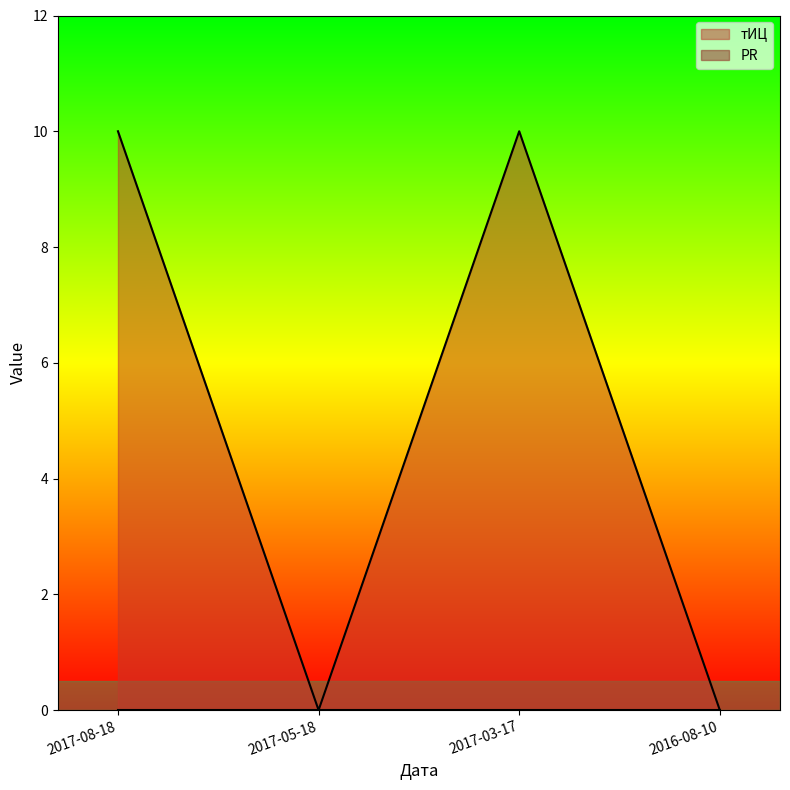

What is the sum of all values?

20